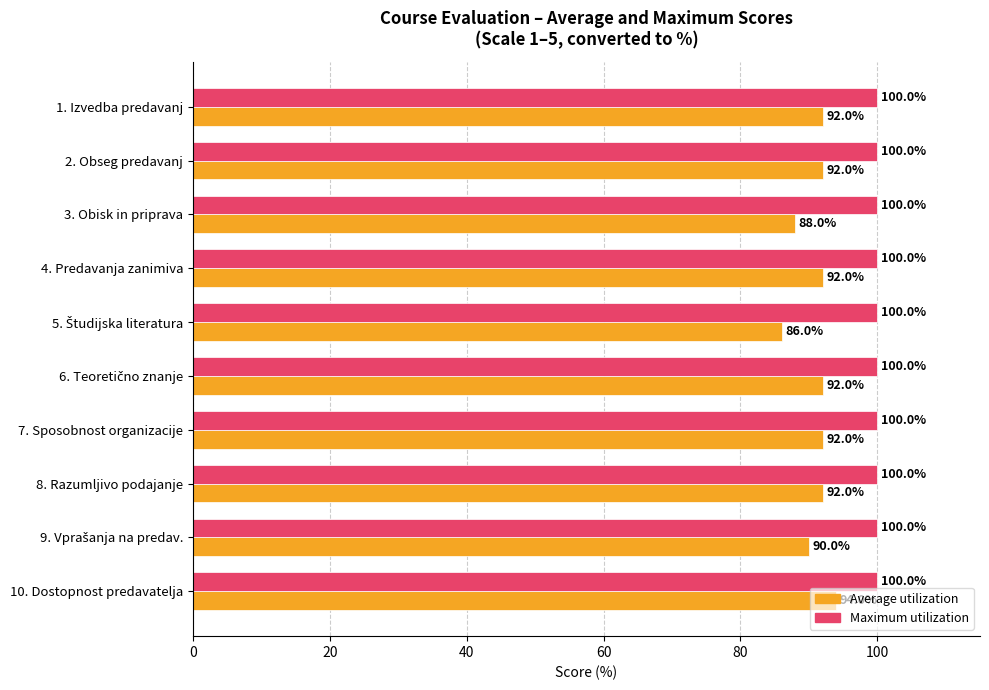

What are all the series names shown in the legend?

Average utilization, Maximum utilization